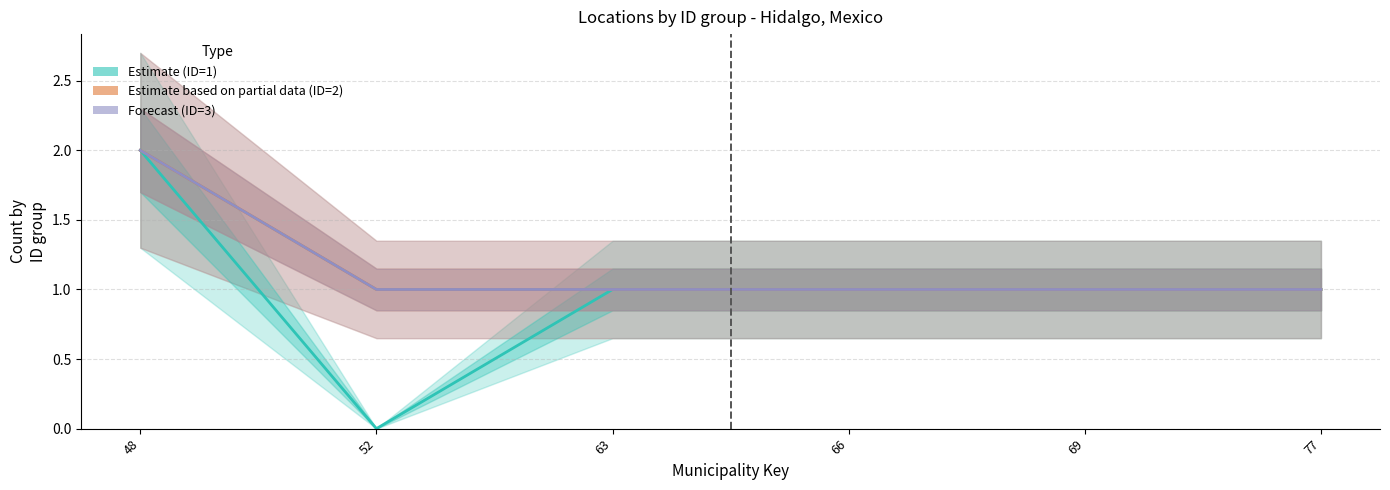

At which category does the chart reach its peak across all series?

48